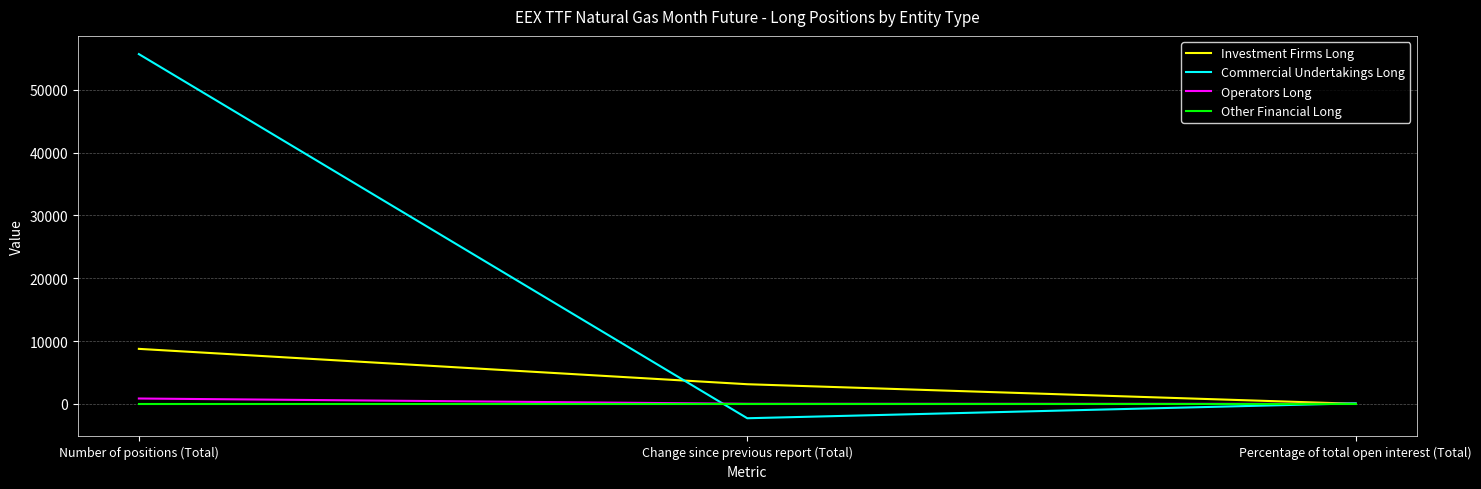

Which label corresponds to the largest value in the chart?

Number of positions (Total)